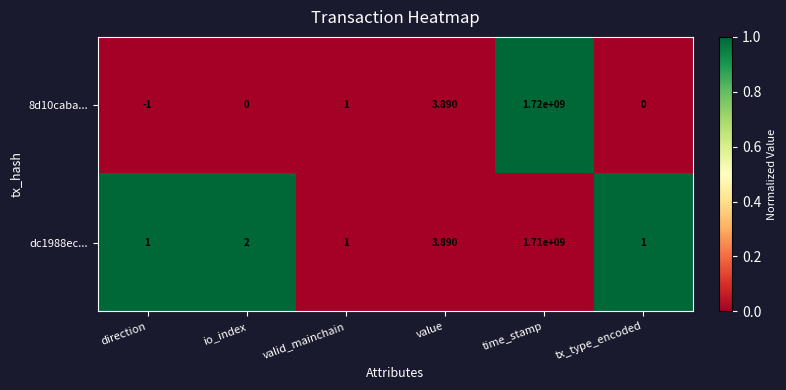

At which label is 8d10caba... closest to 859999999?

value